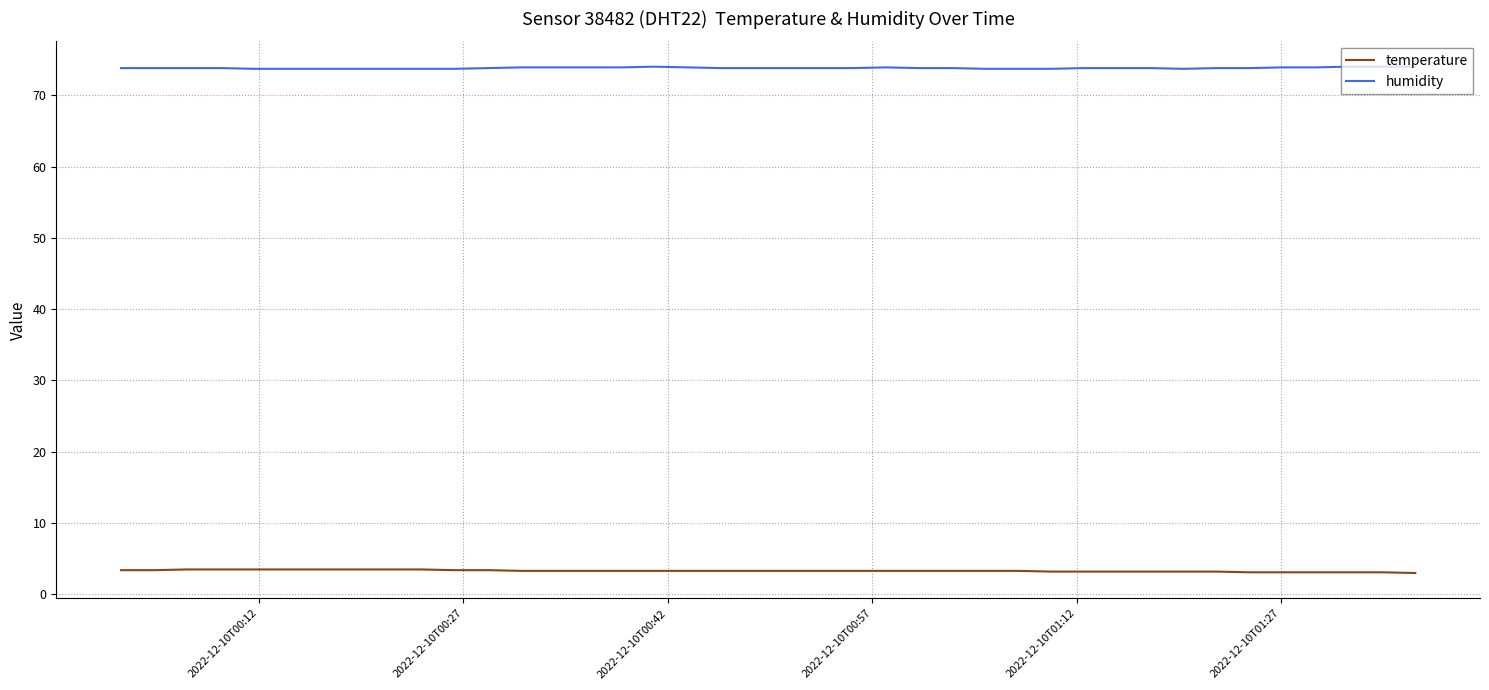

What is the sum of all humidity values?

2952.5